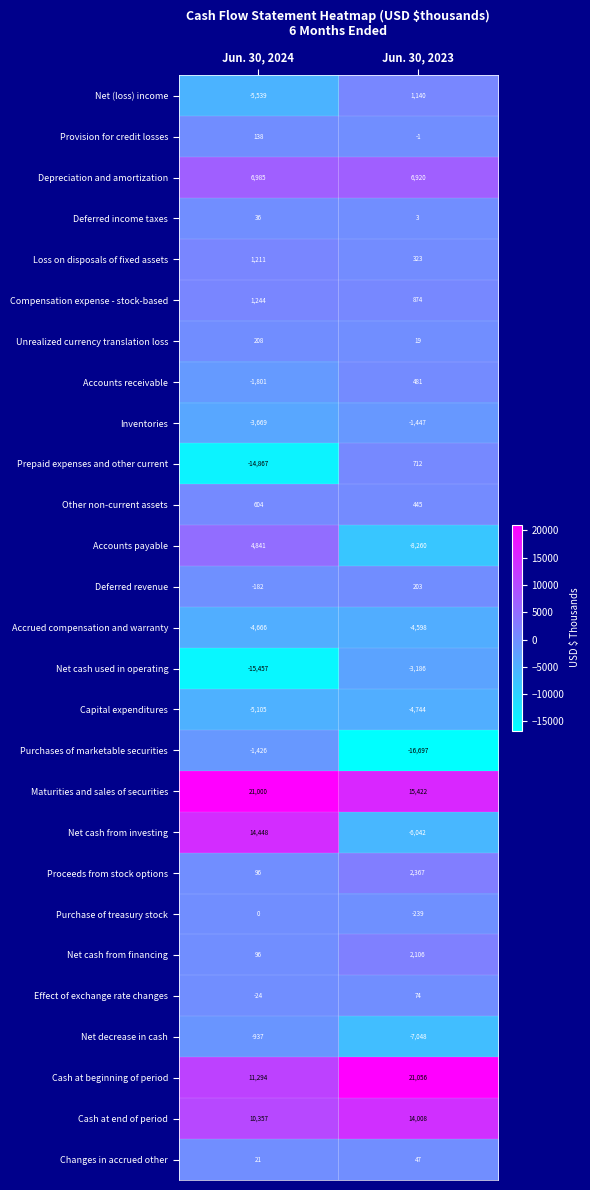

At which category does the chart reach its peak across all series?

Jun. 30, 2023